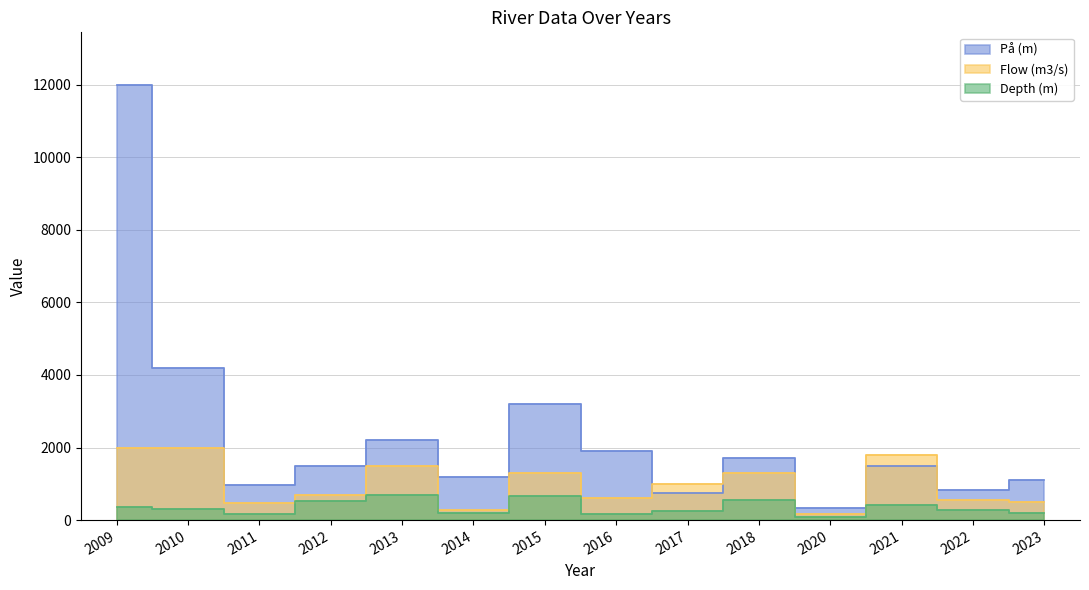

The value of På (m) at 2012 is 2037. True or false?

False